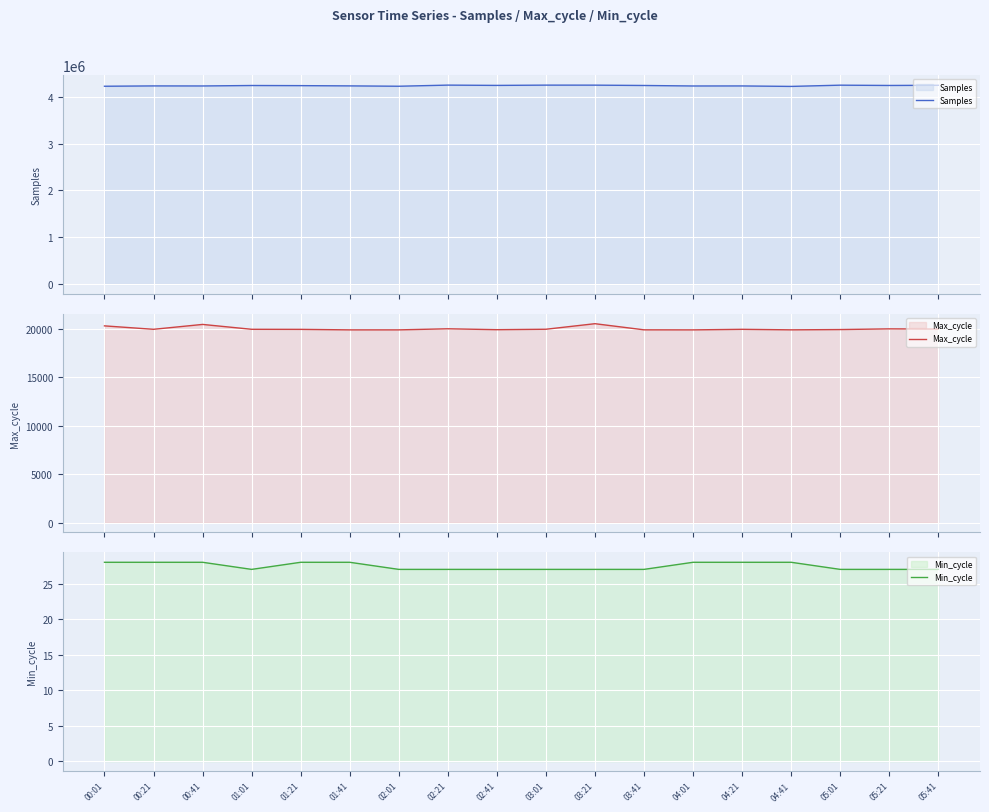

How many lines are shown in the chart?

3